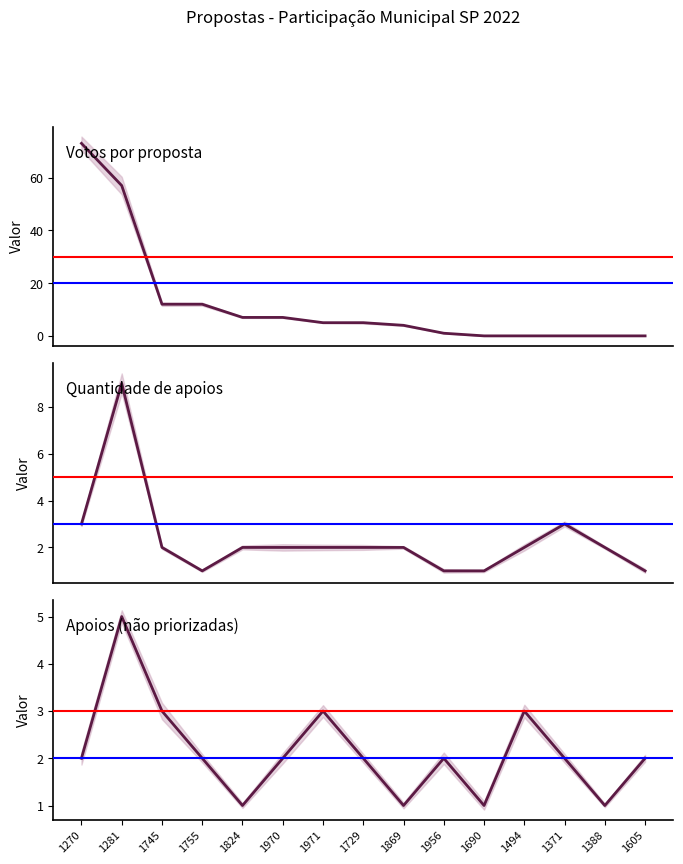

Where is the first local minimum for Apoios (não priorizada)?

1824